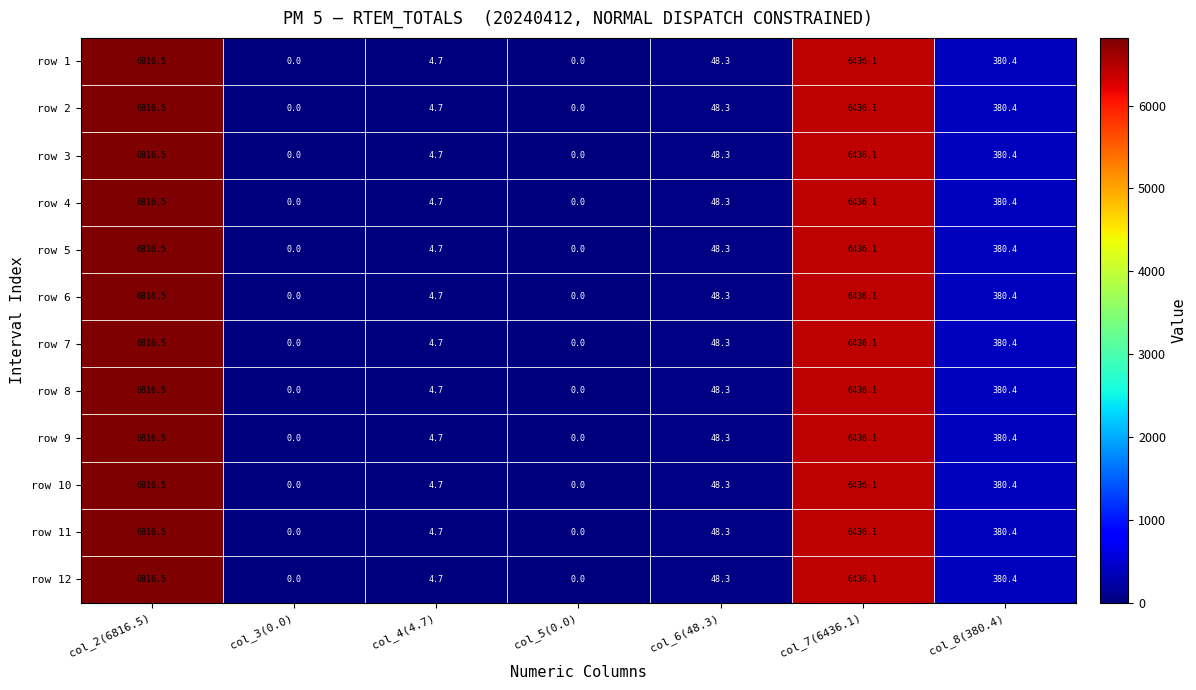

The value of row 2 at col_4(4.7) is 4.7. True or false?

True